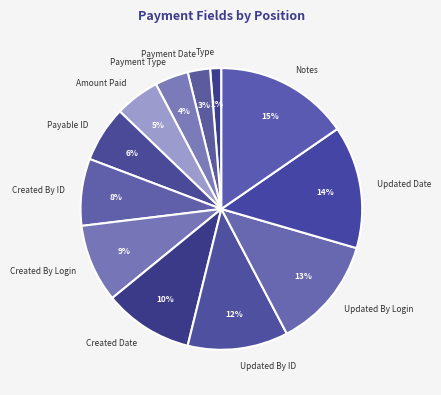

Rank the categories by value from highest to lowest.

Notes, Updated Date, Updated By Login, Updated By ID, Created Date, Created By Login, Created By ID, Payable ID, Amount Paid, Payment Type, Payment Date, Type